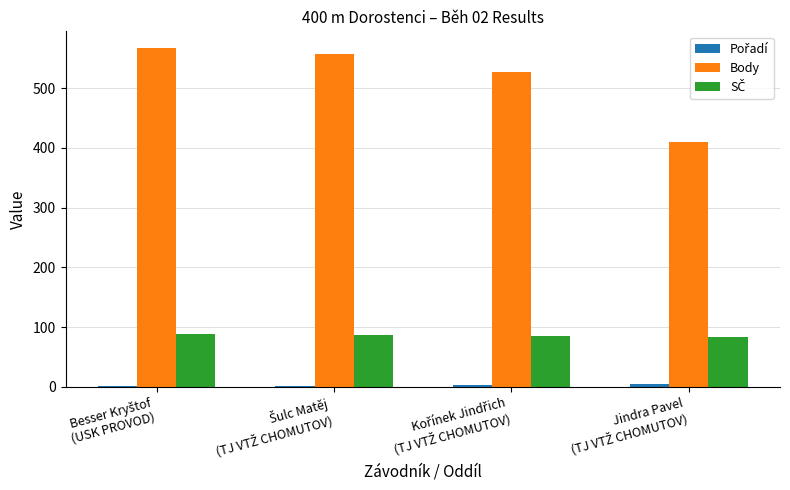

What is the greatest value displayed?

567